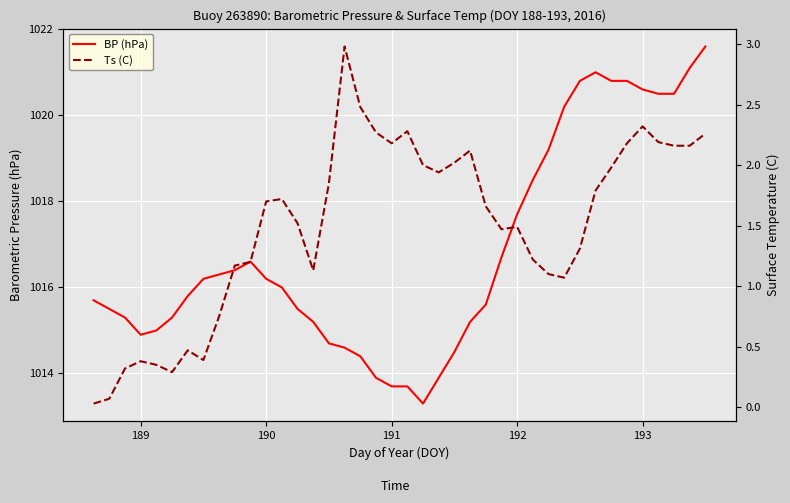

What is the lowest value of the BP (hPa) series?

1013.3